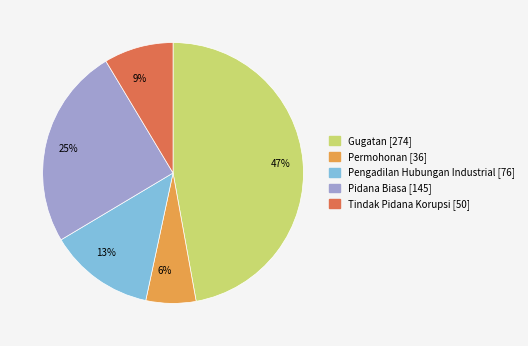

To the nearest percent, what portion does 6% represent?

6%